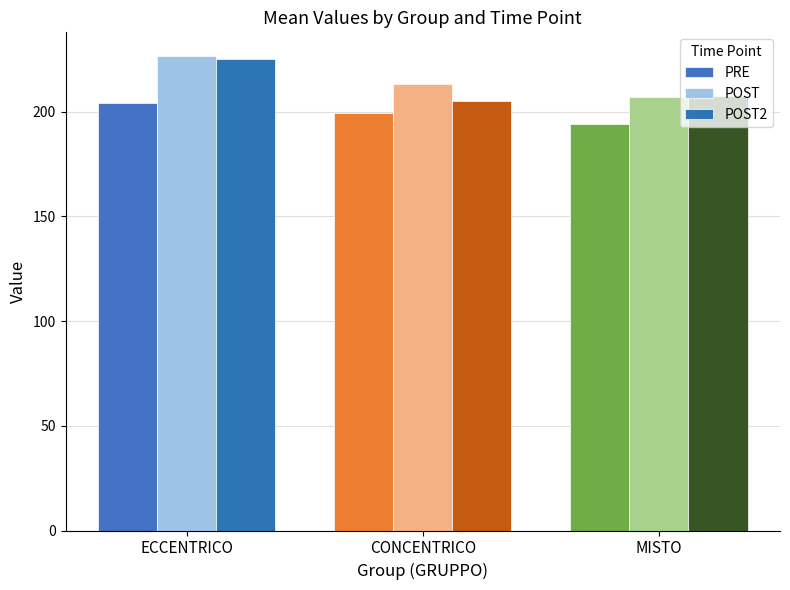

What is the average value of the POST2 series?

212.5